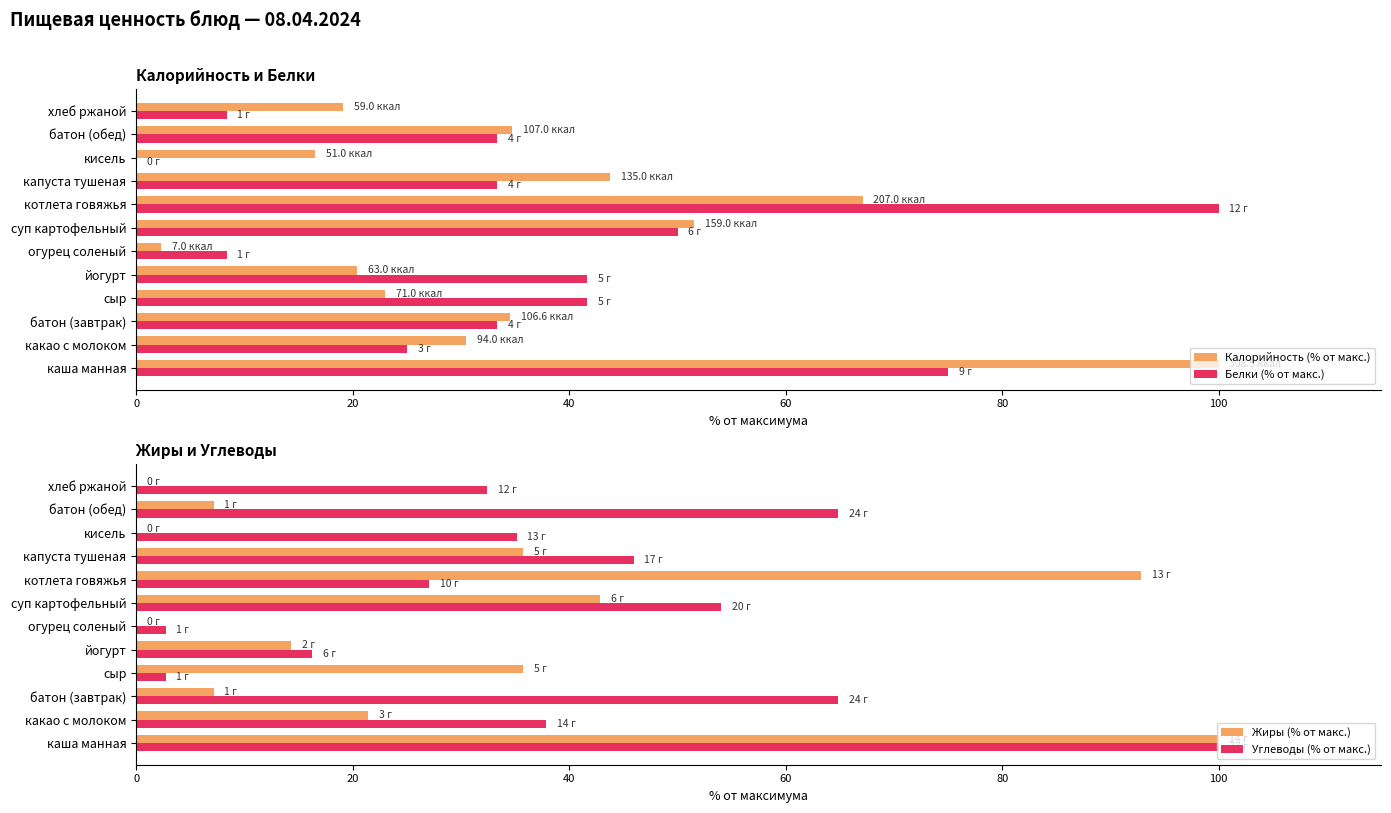

What are all the series names shown in the legend?

Калорийность (% от макс.), Белки (% от макс.), Жиры (% от макс.), Углеводы (% от макс.)